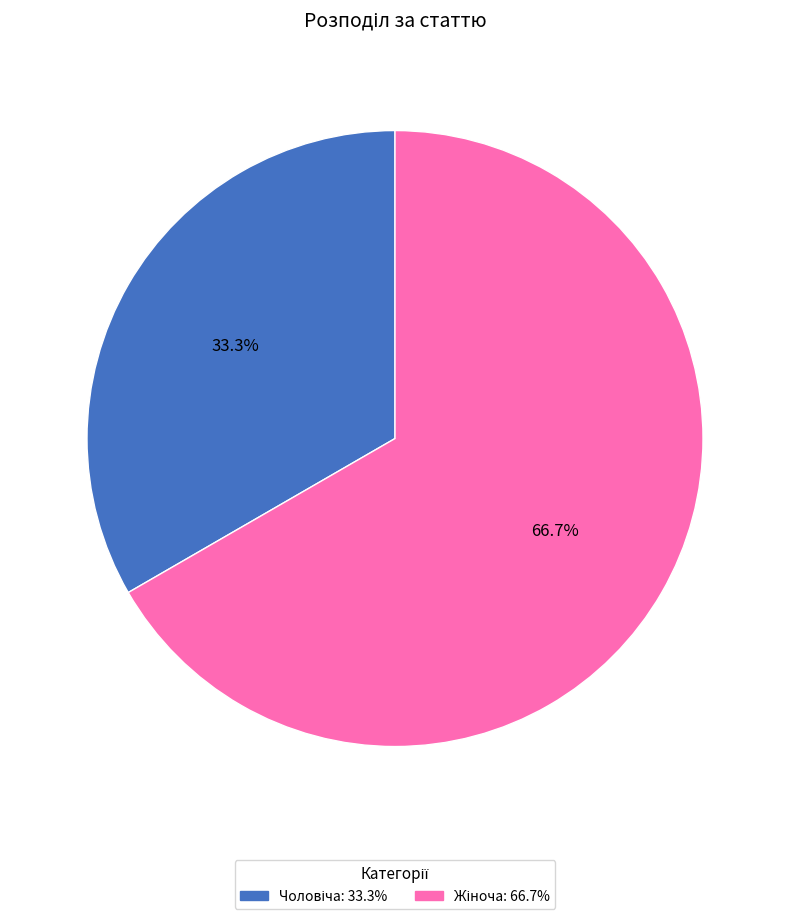

How many slices are in this pie chart?

2